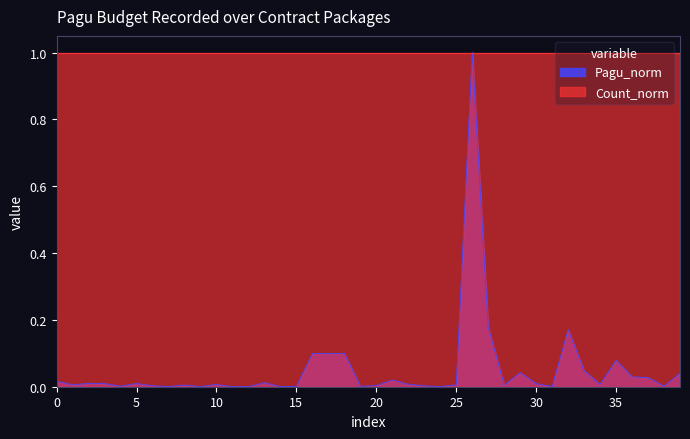

The value of Pagu_norm at 25 is 0.0. True or false?

True